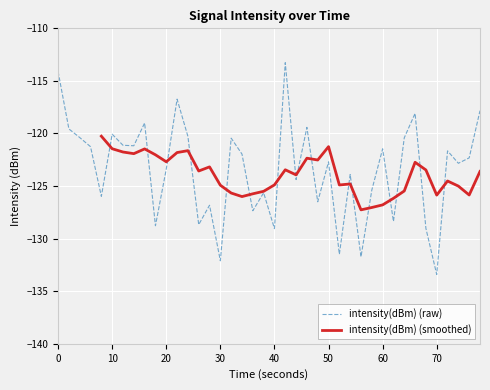

True or false: intensity(dBm) (raw) has a value of -54.2 at 30.

False